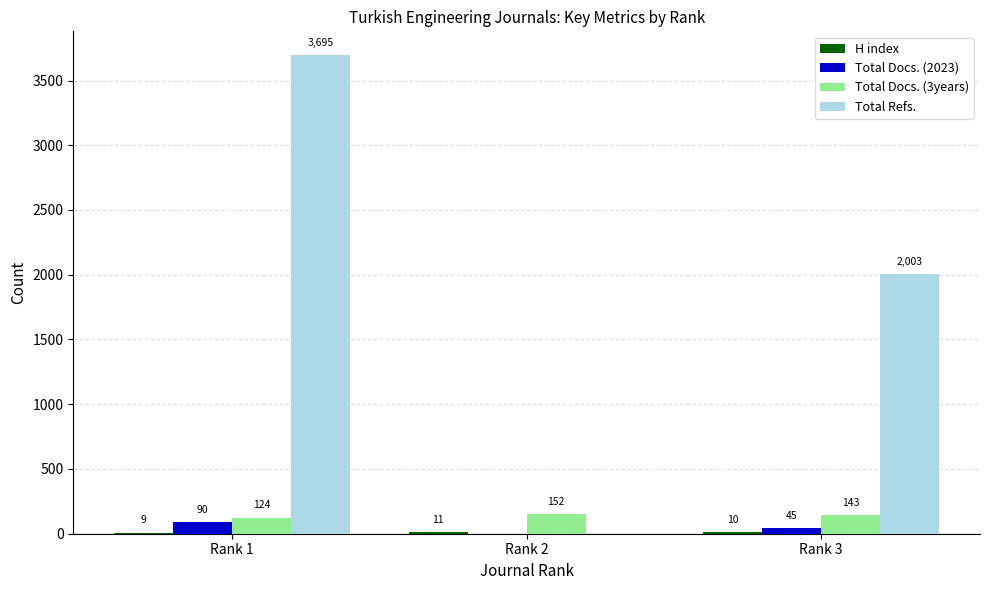

What is the sum of all Total Docs. (2023) values?

135